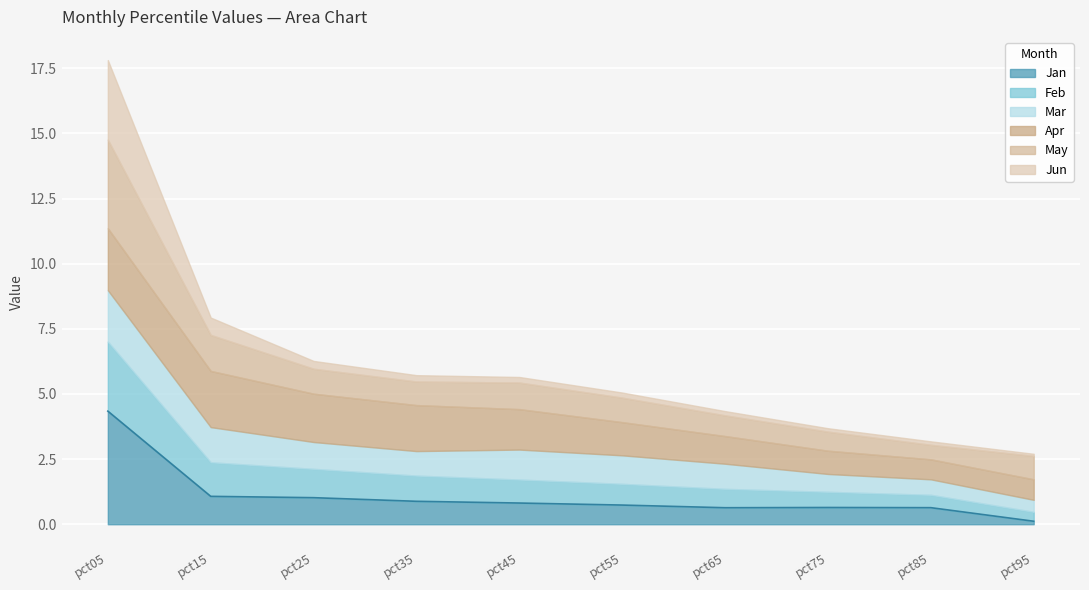

What is the greatest value displayed?

4.3